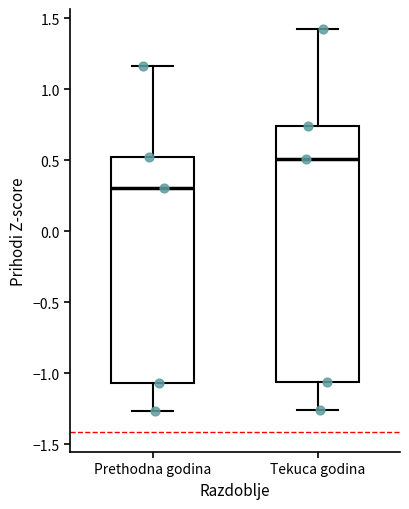

Which box is the tallest, from its lower edge to its upper edge?

Tekuca godina